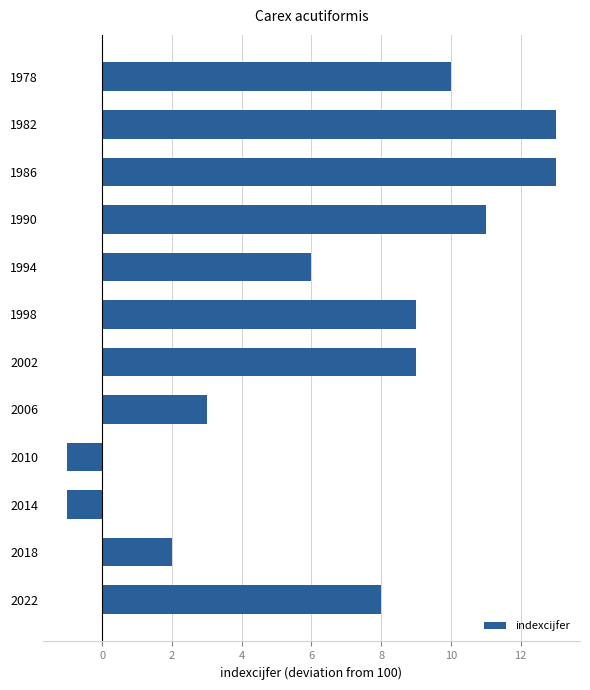

Reading top to bottom, what are all the values shown in this chart?

1978=10	1982=13	1986=13	1990=11	1994=6	1998=9	2002=9	2006=3	2010=-1	2014=-1	2018=2	2022=8